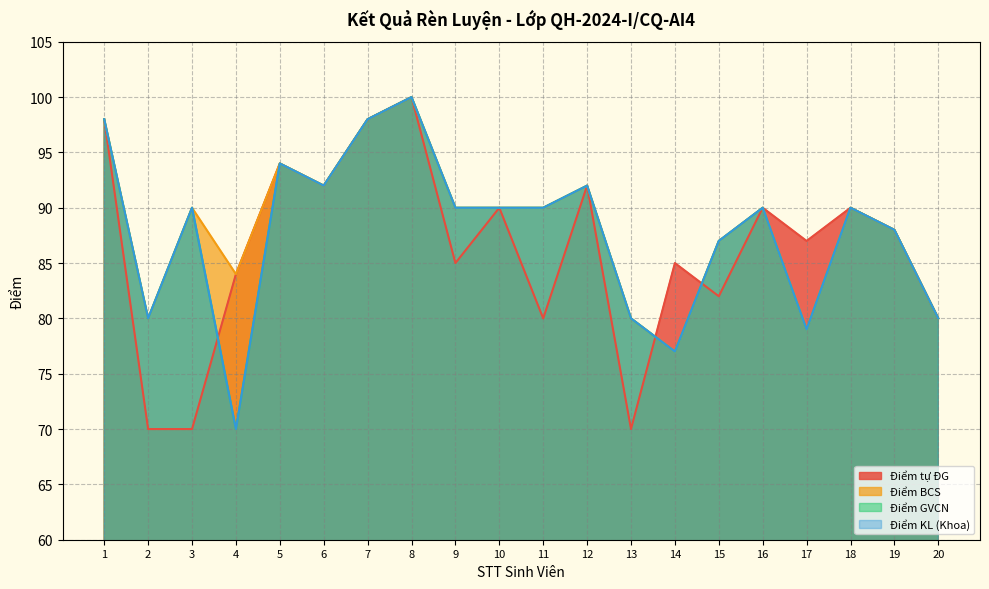

At which label is Điểm BCS closest to 88?

19